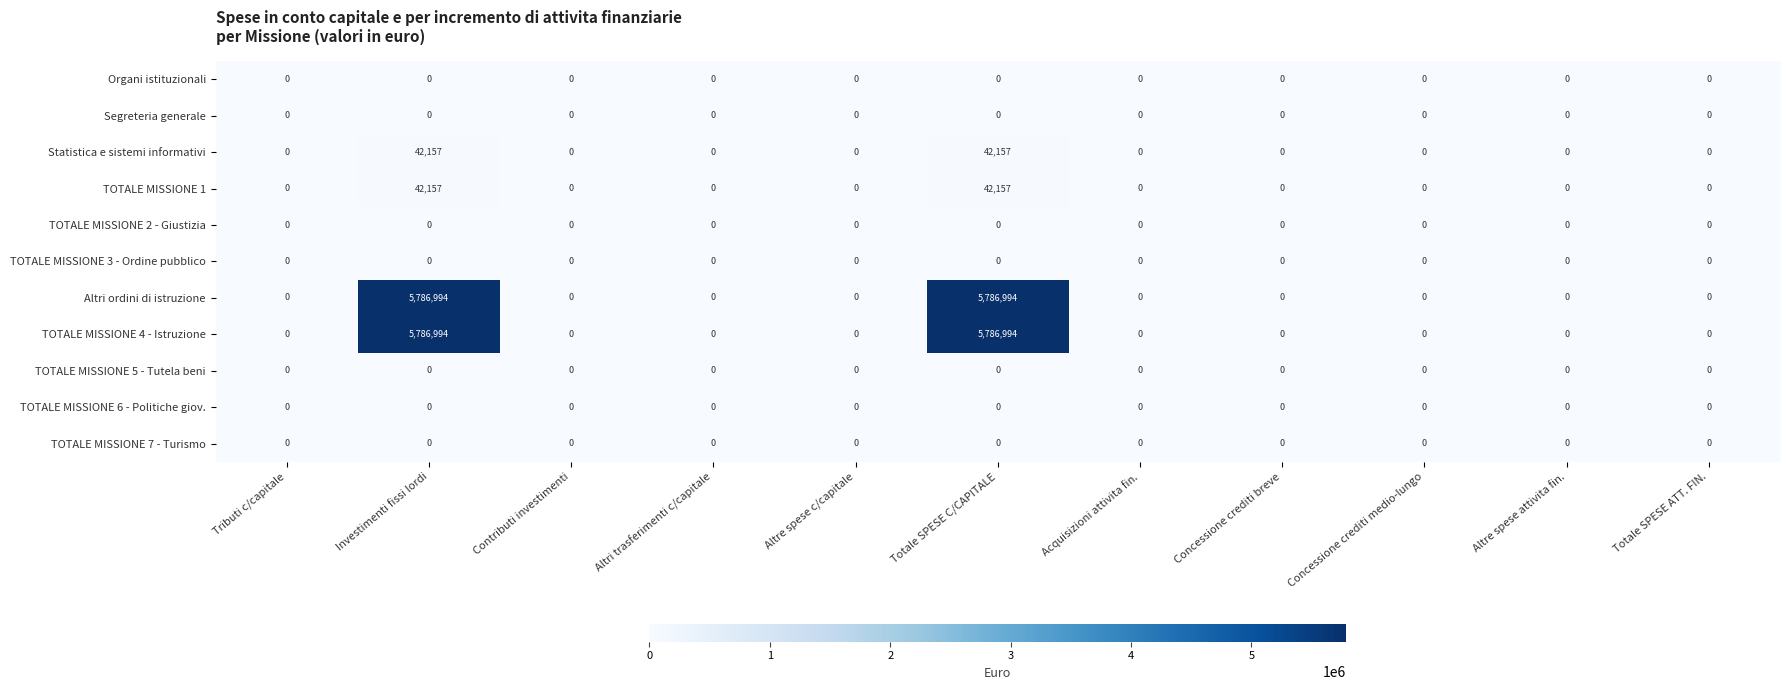

The value of TOTALE MISSIONE 4 - Istruzione at Altri trasferimenti c/capitale is 0. True or false?

True